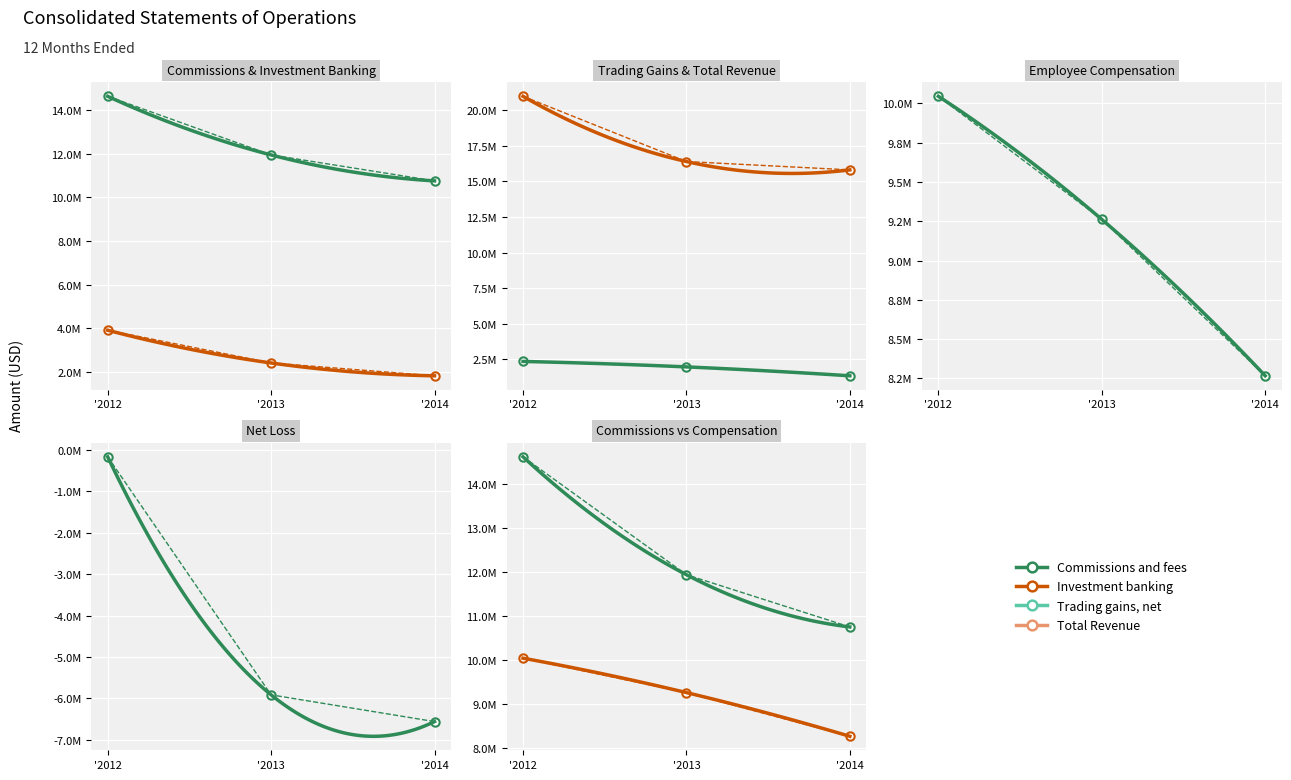

What is the difference between the second highest and minimum values in the Commissions and fees series?

1188000